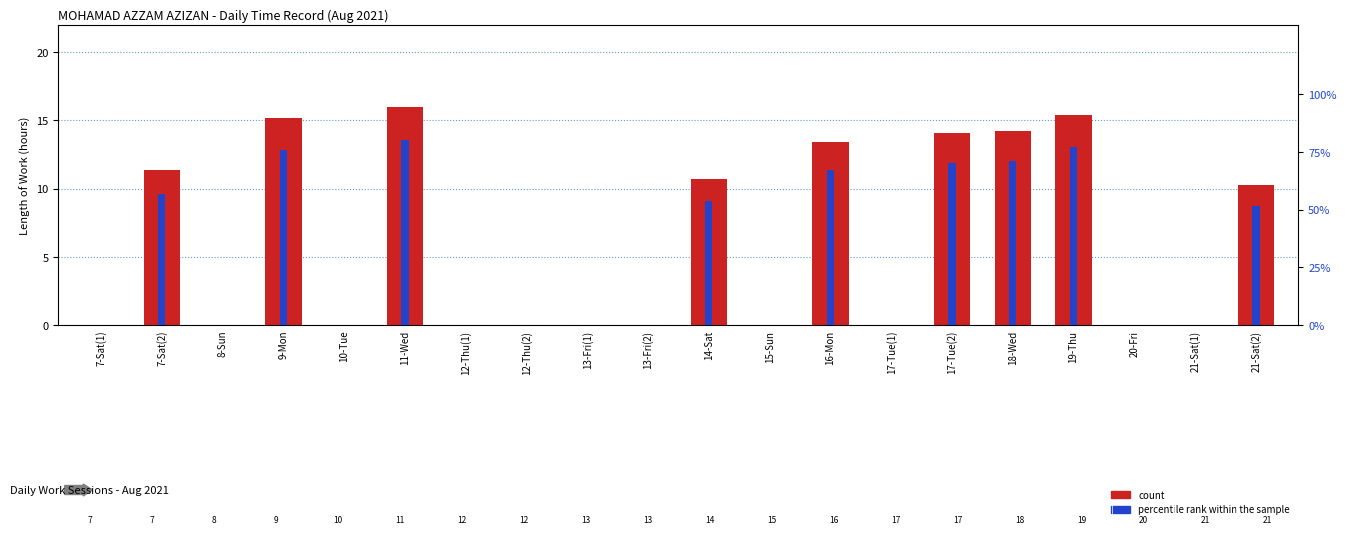

The count series shows 16.0 at 11-Wed. True or false?

True